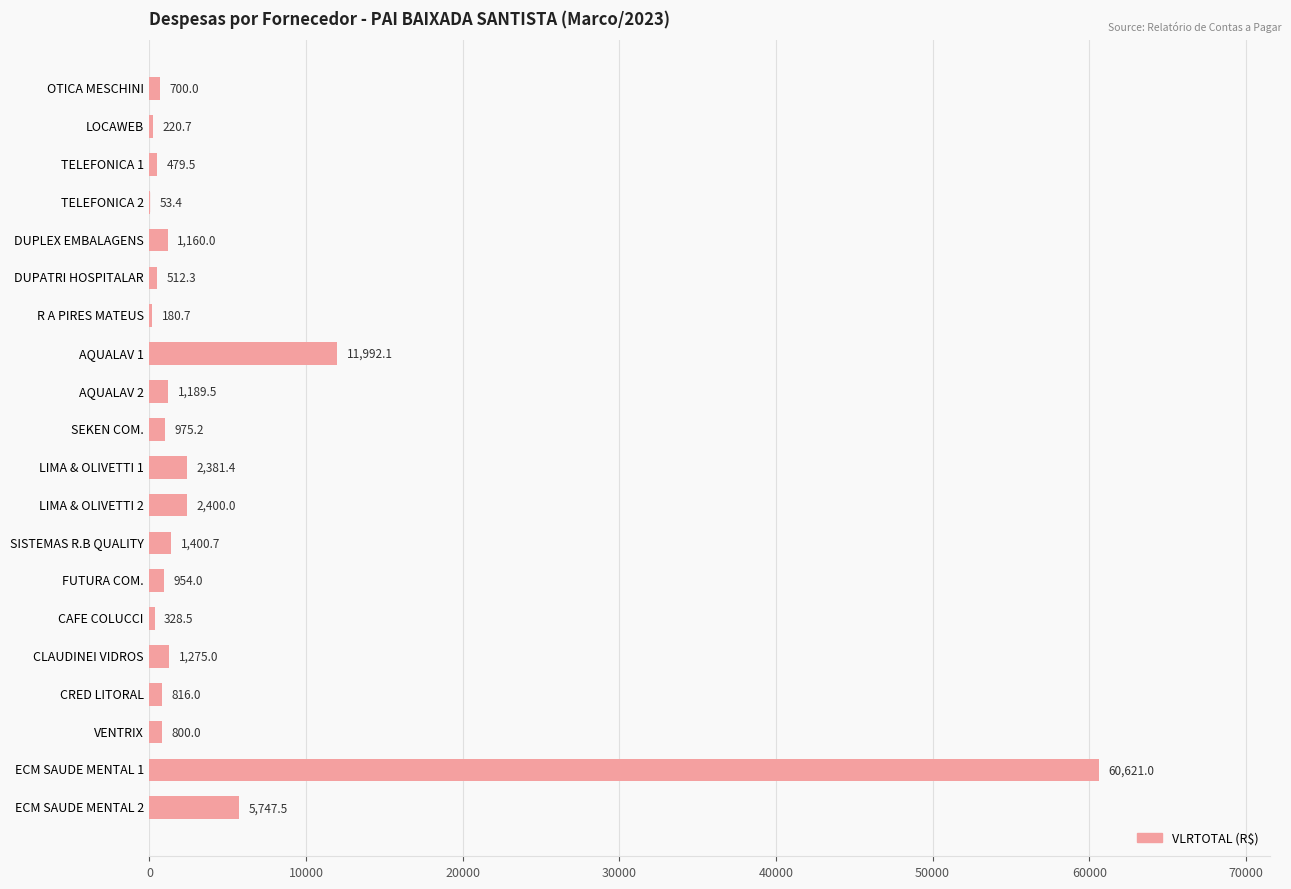

What is the sum of the values at VENTRIX and LIMA & OLIVETTI 1?

3181.4